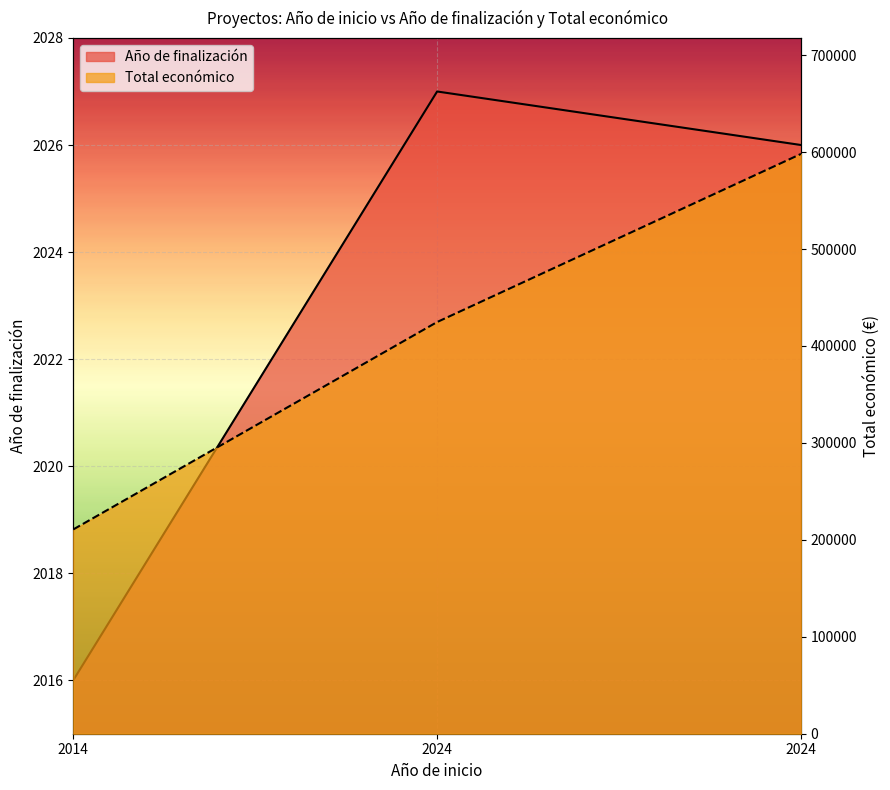

What is the sum of the Año de finalización values at 2024 and 2014?

4043